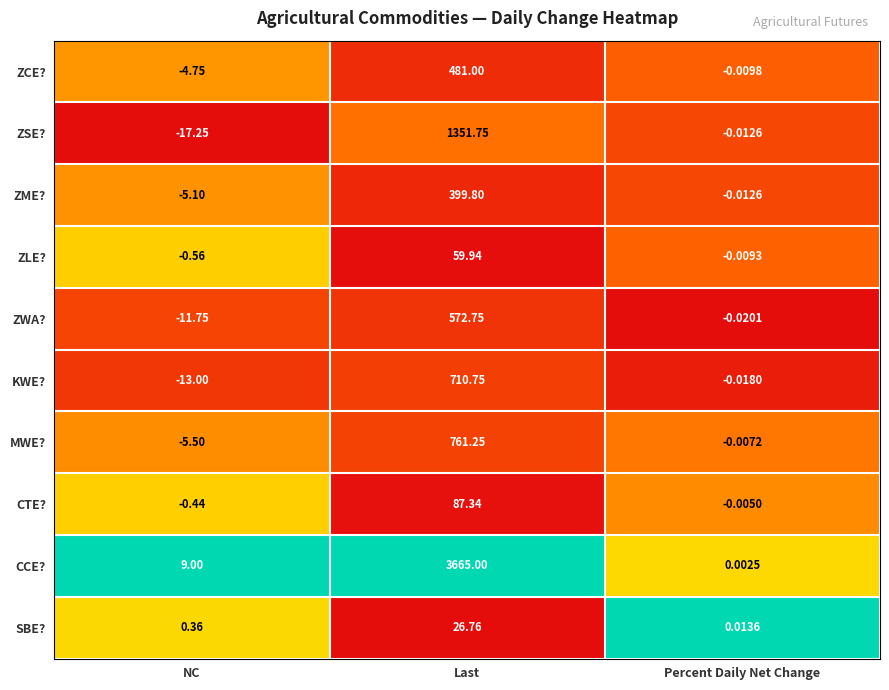

At how many categories does at least one series exceed 0?

3